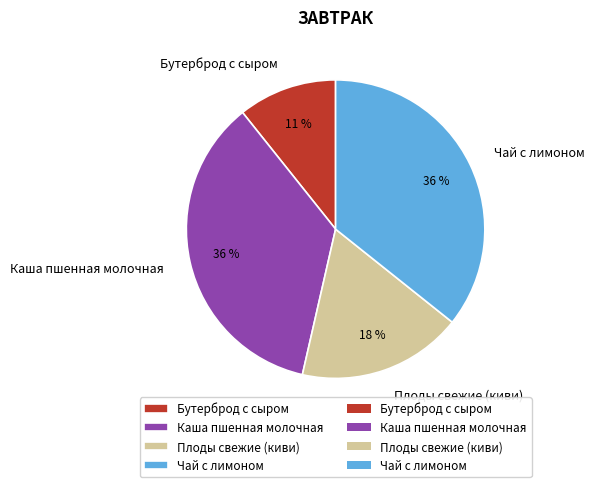

To the nearest percent, what percentage of the pie is Чай с лимоном?

36%